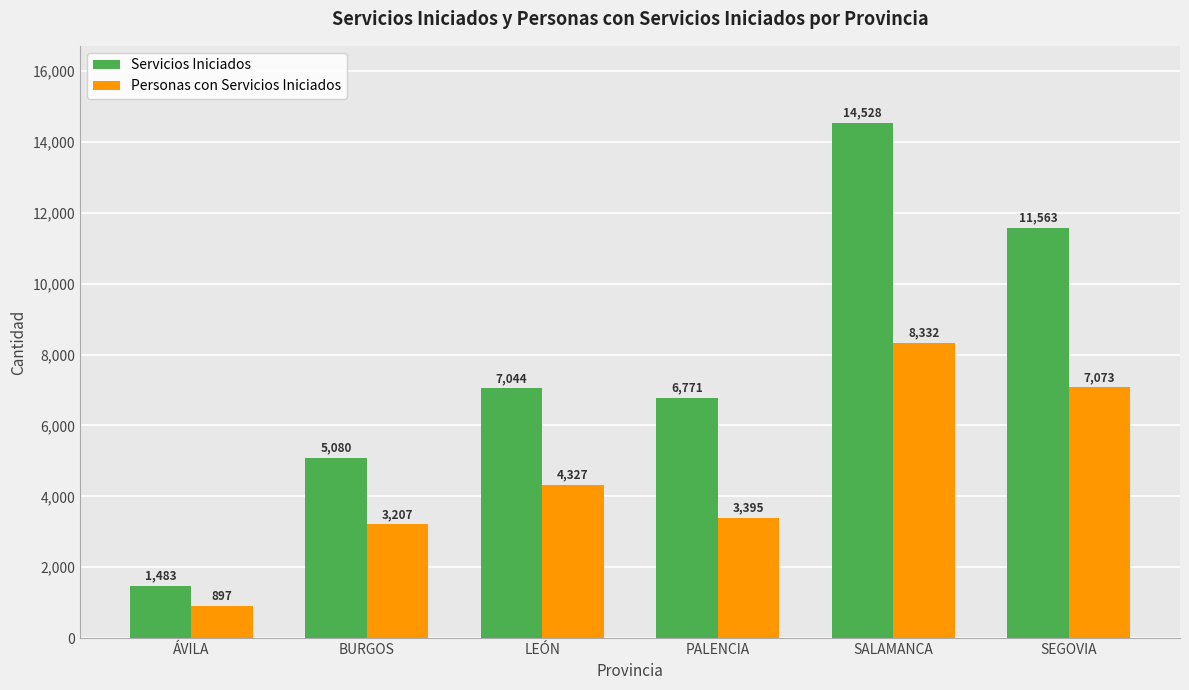

Reading left to right, list all the values displayed in this chart.

Servicios Iniciados: 1483	5080	7044	6771	14528	11563
Personas con Servicios Iniciados: 897	3207	4327	3395	8332	7073